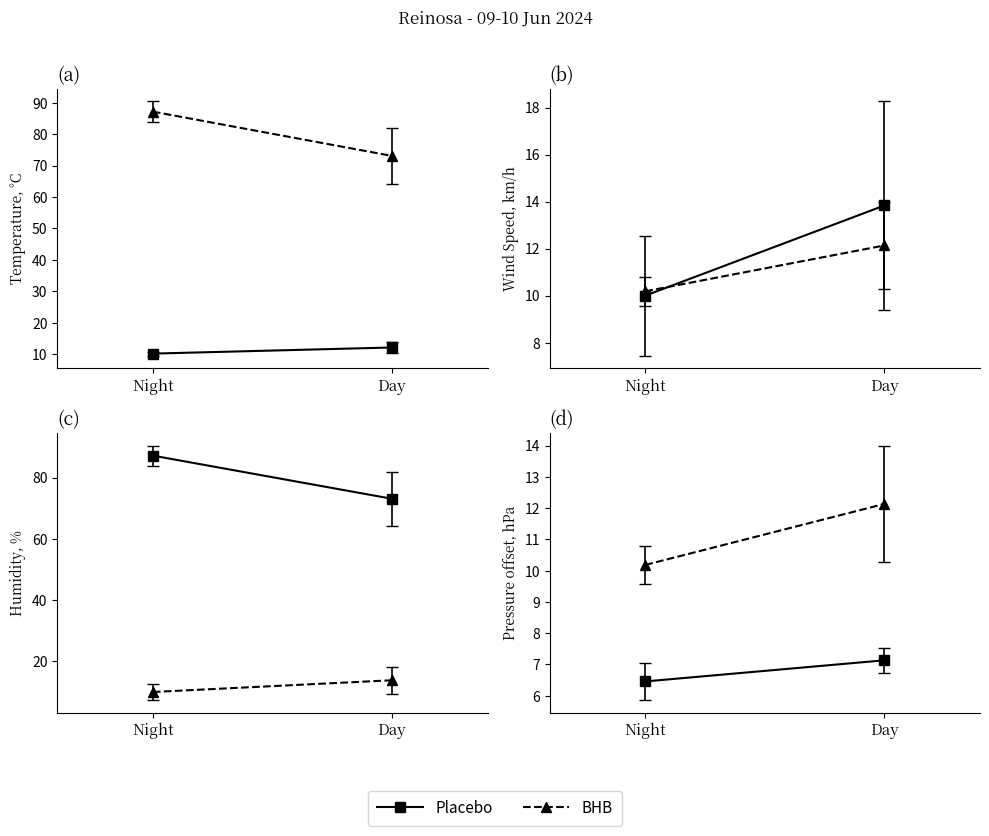

What position from the left is Day?

2